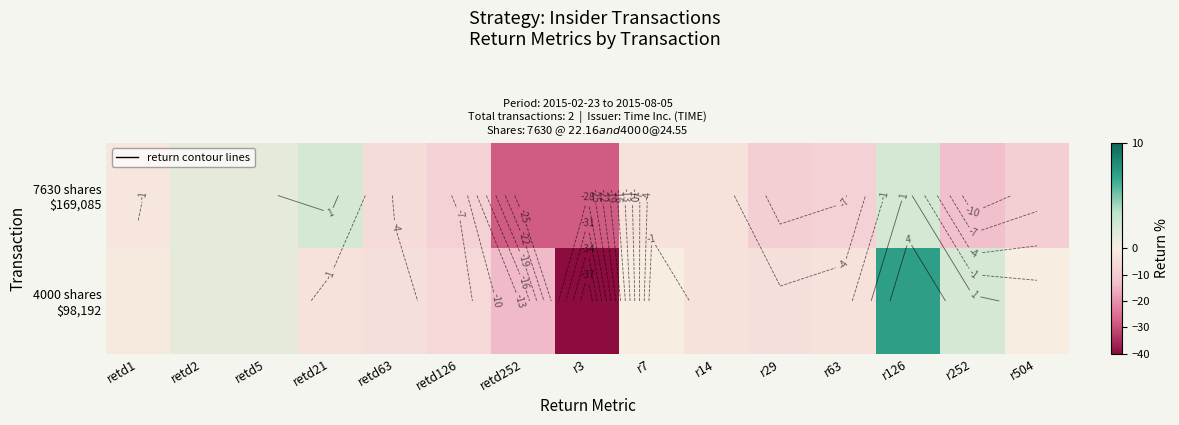

At which label does 7630 shares $169,085 reach its peak?

retd21